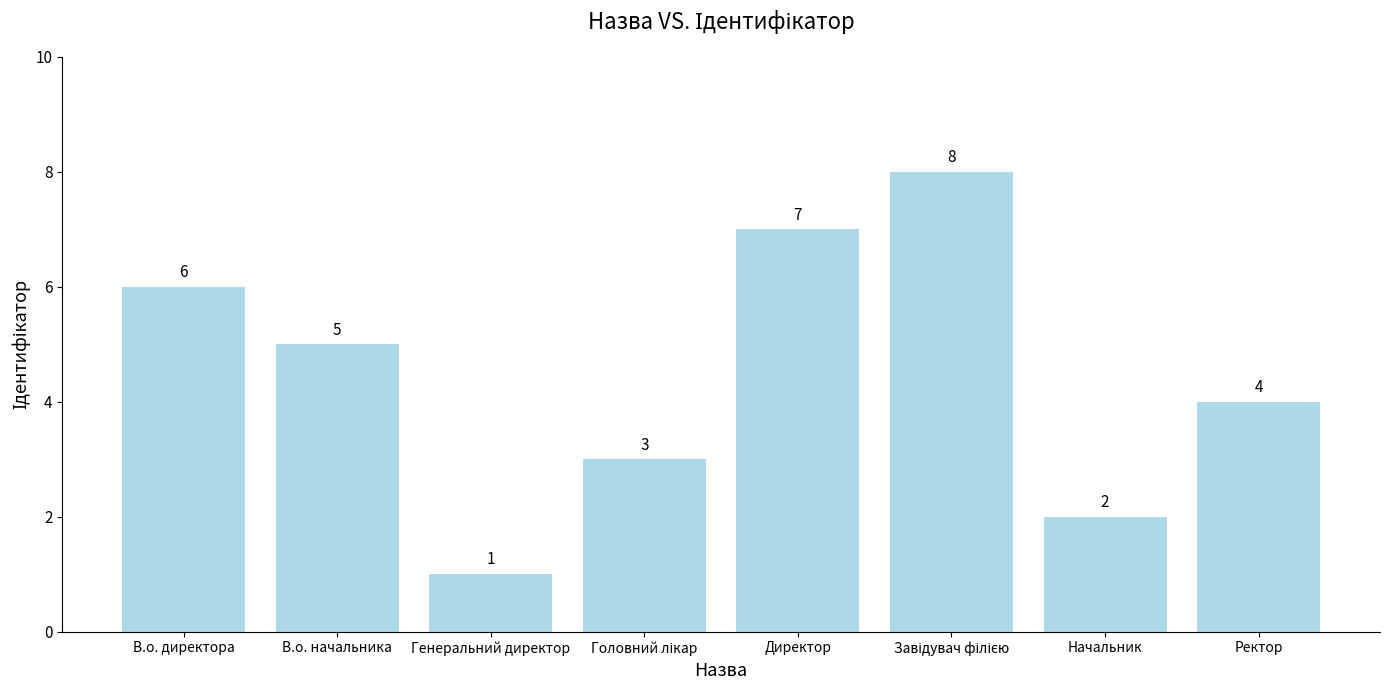

What is the label of the 5th bar from the left?

Директор